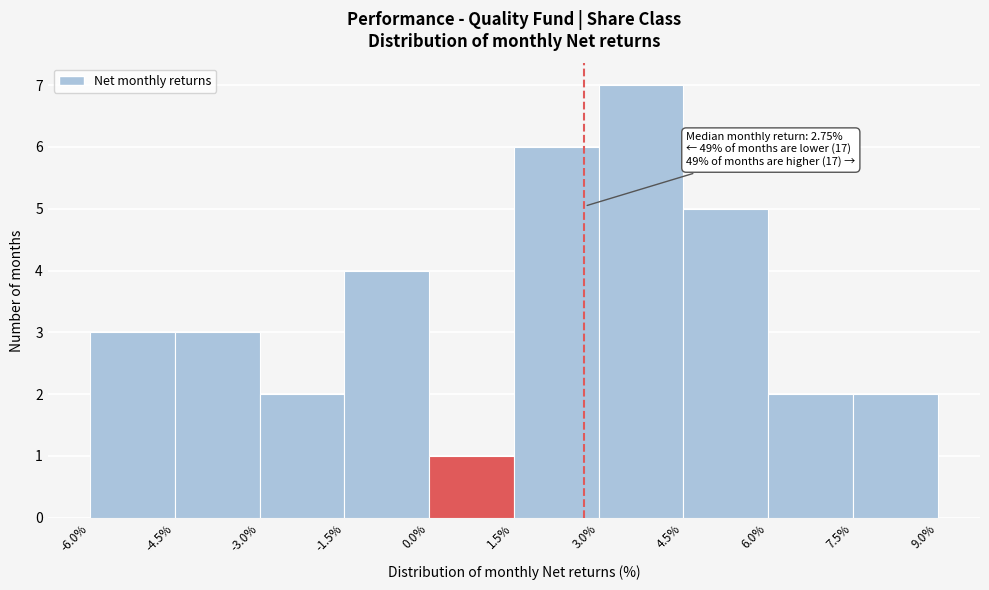

Over which range of the x-axis is the bar tallest?

3.0% to 4.5%